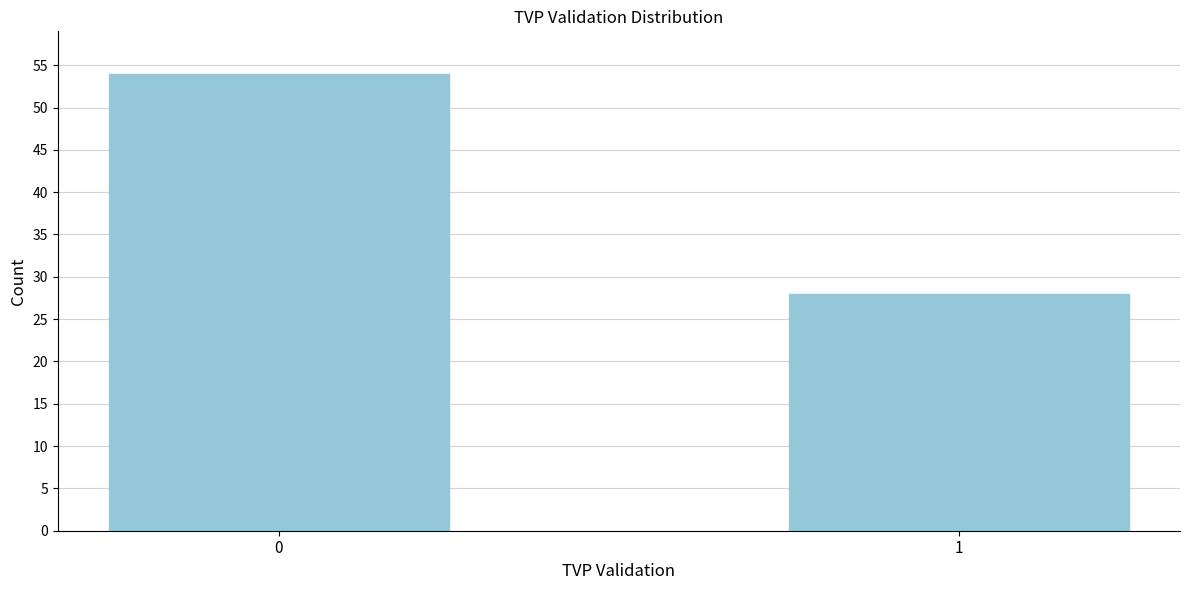

Reading left to right, list all the values displayed in this chart.

0=54	1=28